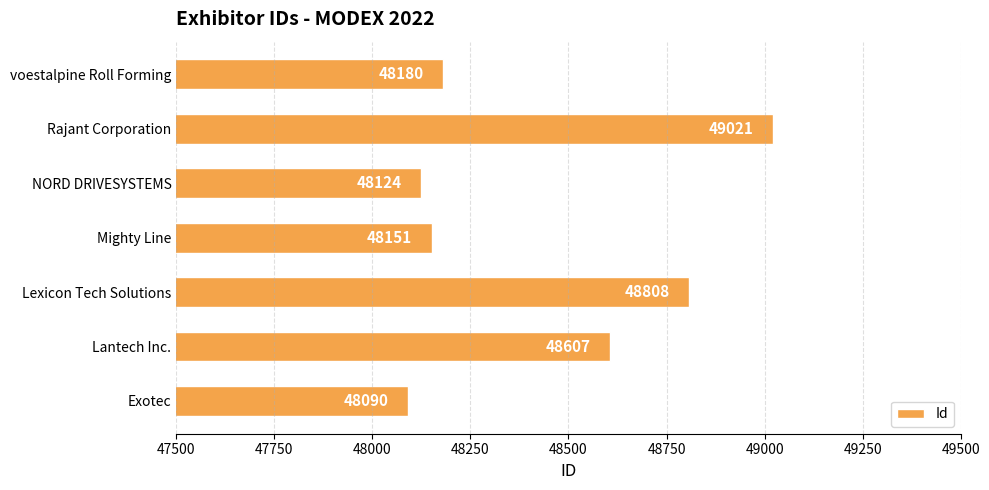

Reading bottom to top, extract all data points from this chart.

48090	48607	48808	48151	48124	49021	48180